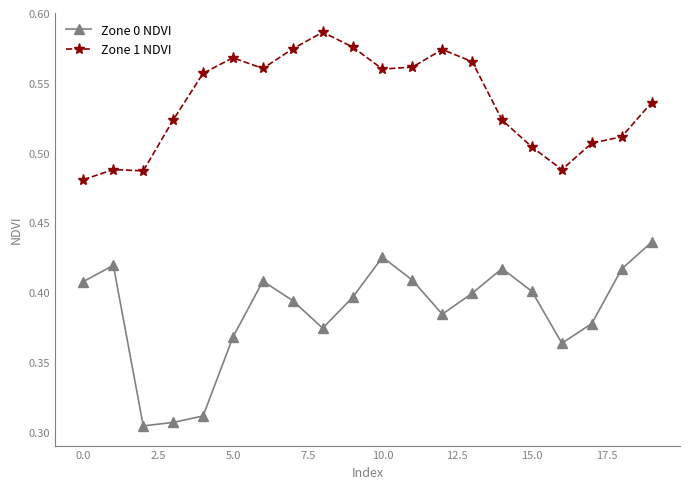

At how many categories does at least one series exceed 0?

20